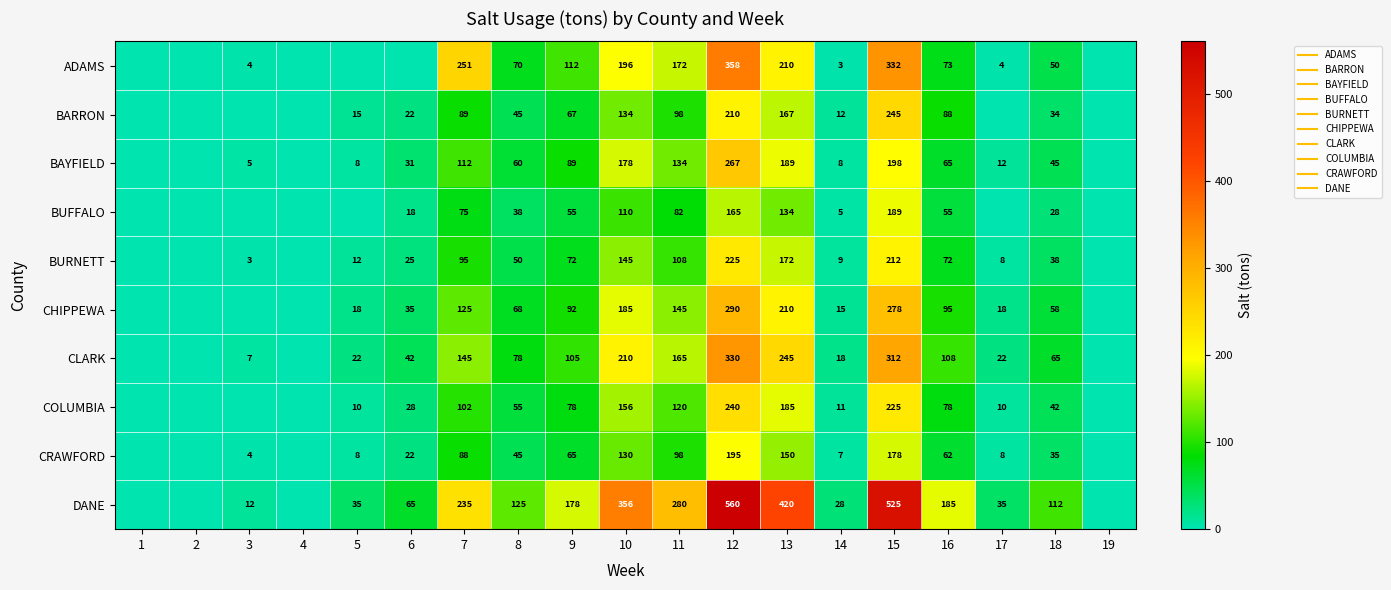

The BARRON series shows 27 at 11. True or false?

False